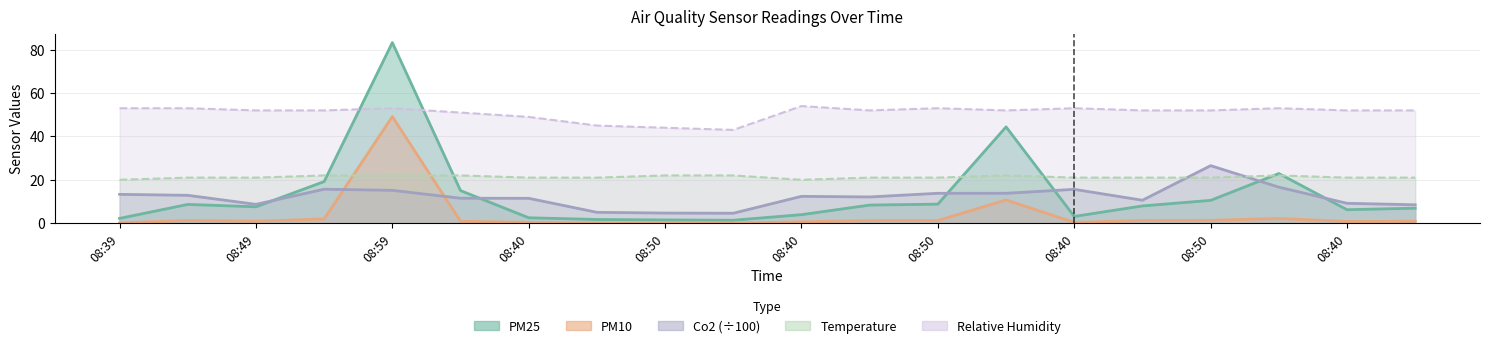

True or false: PM25 has a value of 44.4 at 08:55.

True